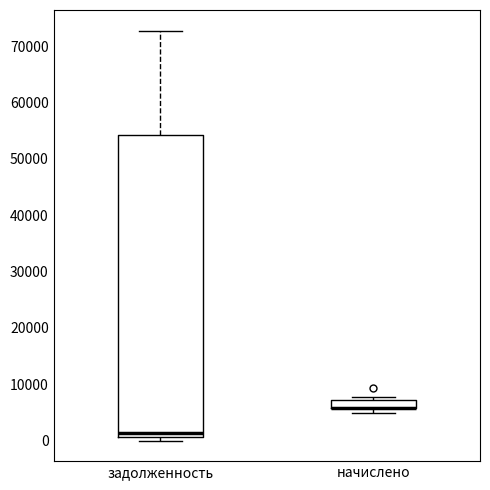

Where is the lower edge of the box for задолженность on the y-axis? The values are not printed on the chart, so give them approximately, as read against the axis.

1000